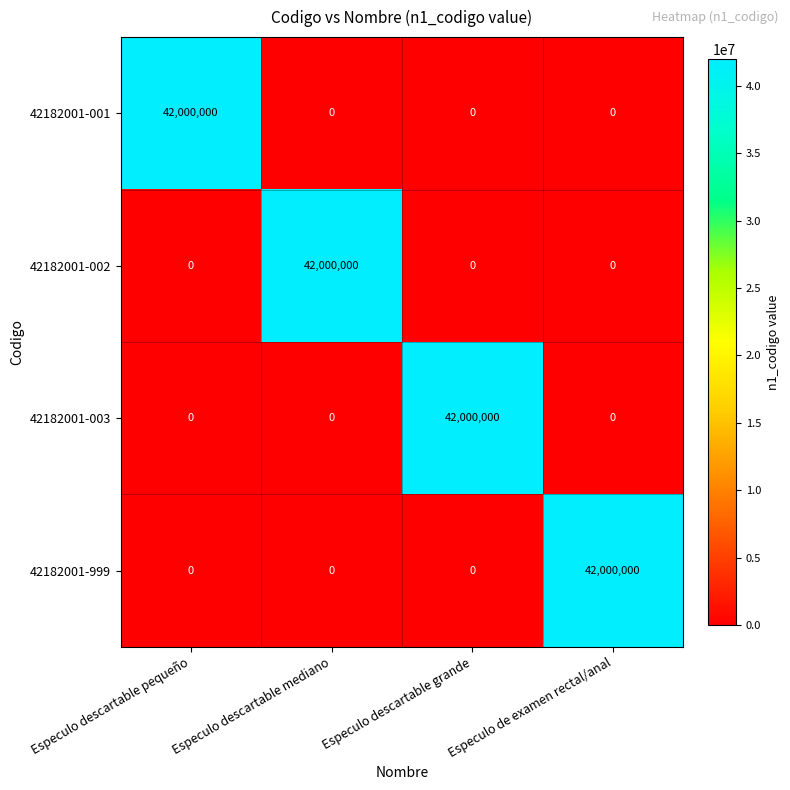

What is the total value across all series at Especulo de examen rectal/anal?

42000000